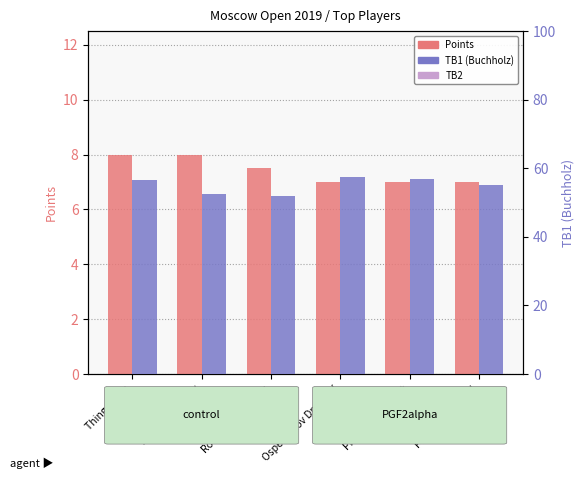

Reading left to right, transcribe all the data shown in this chart.

Points: 8.0	8.0	7.5	7.0	7.0	7.0
TB1 (Buchholz): 56.5	52.5	52.0	57.5	57.0	55.0